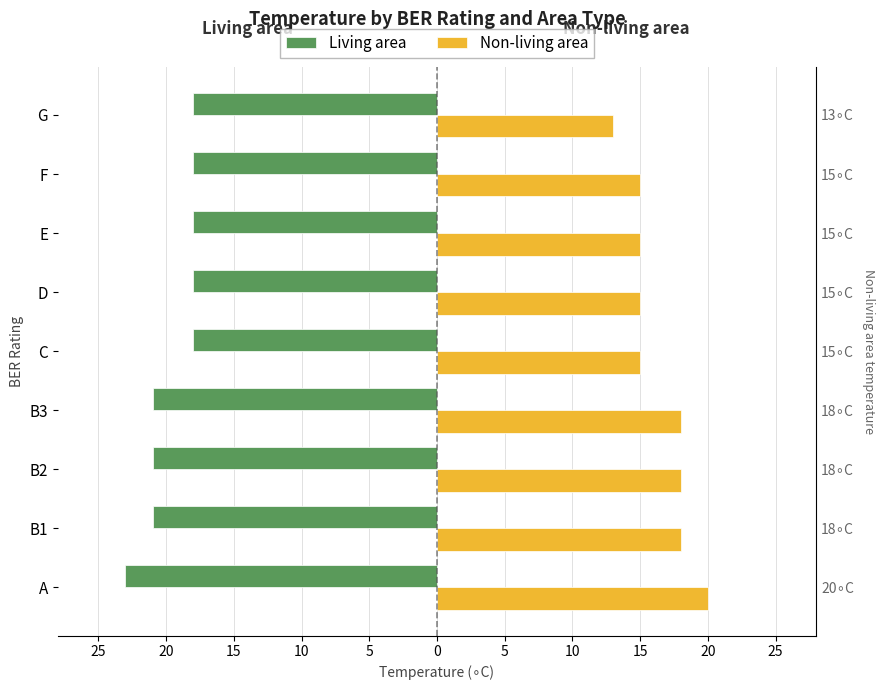

What is the spread (max minus min) of values at C?

33